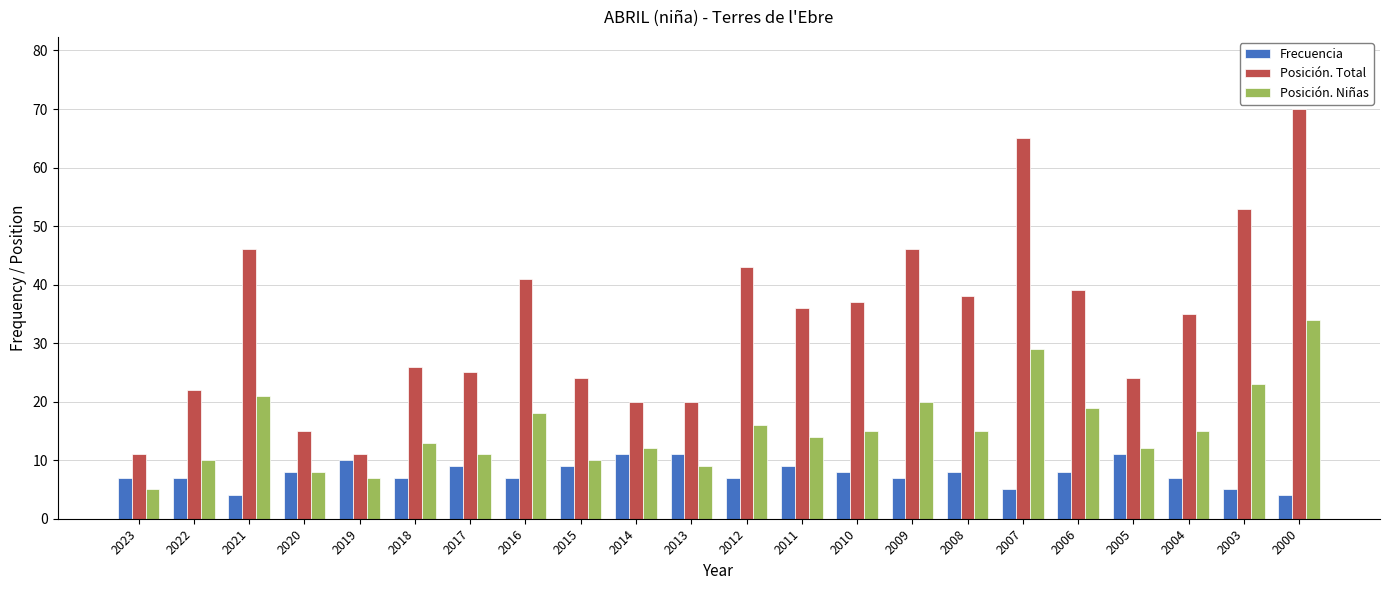

What is the difference between the second highest and second lowest values in the Posición. Niñas series?

22